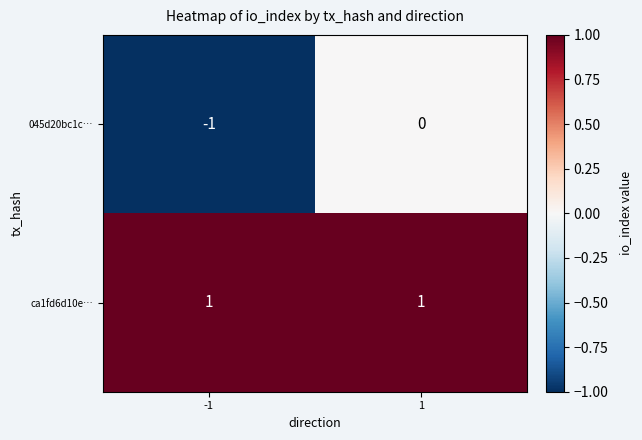

At how many categories does at least one series exceed 0?

2